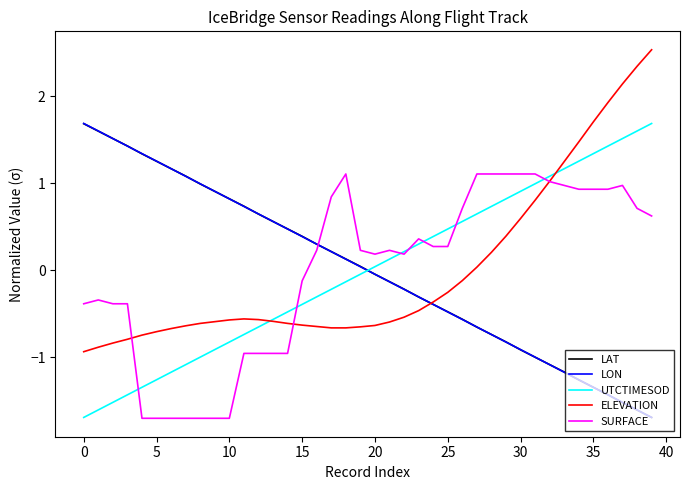

What is the maximum value shown in the chart?

2.5